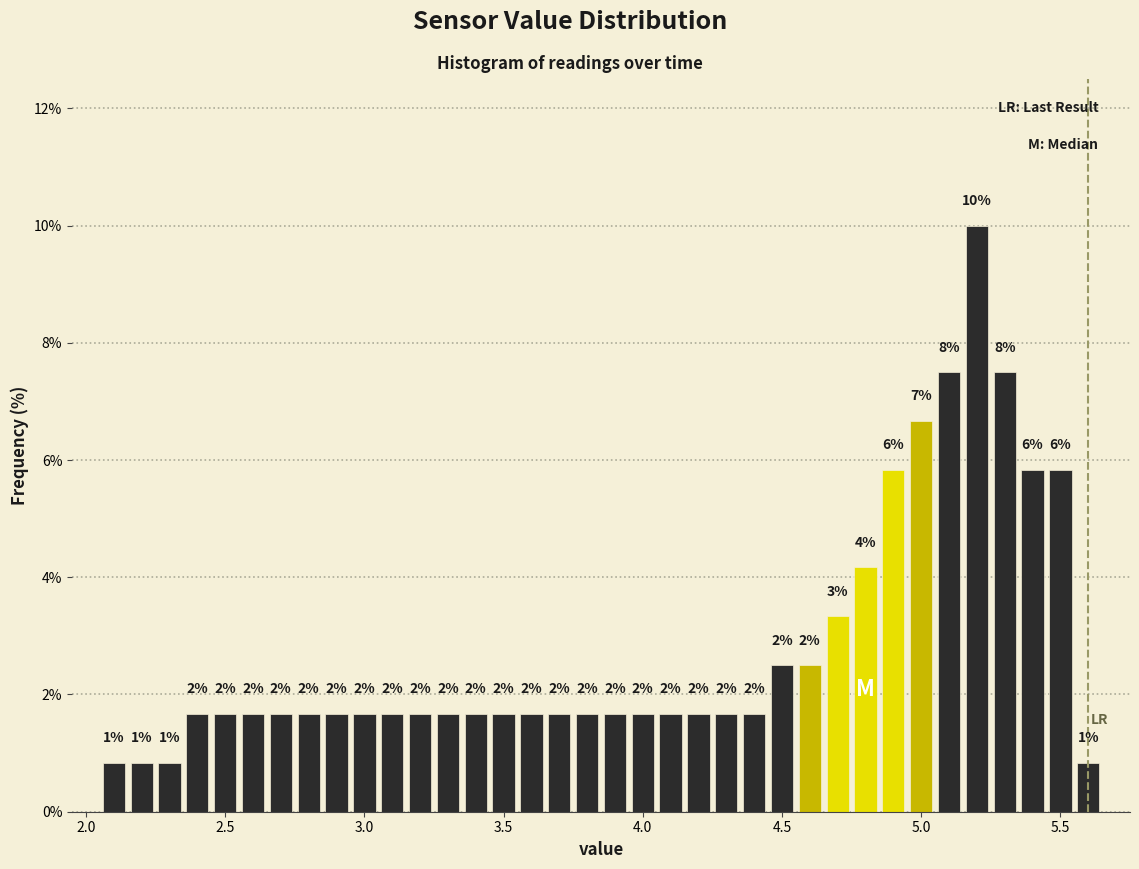

Read against the x-axis, roughly where is the centre of the tallest bar?

5.20